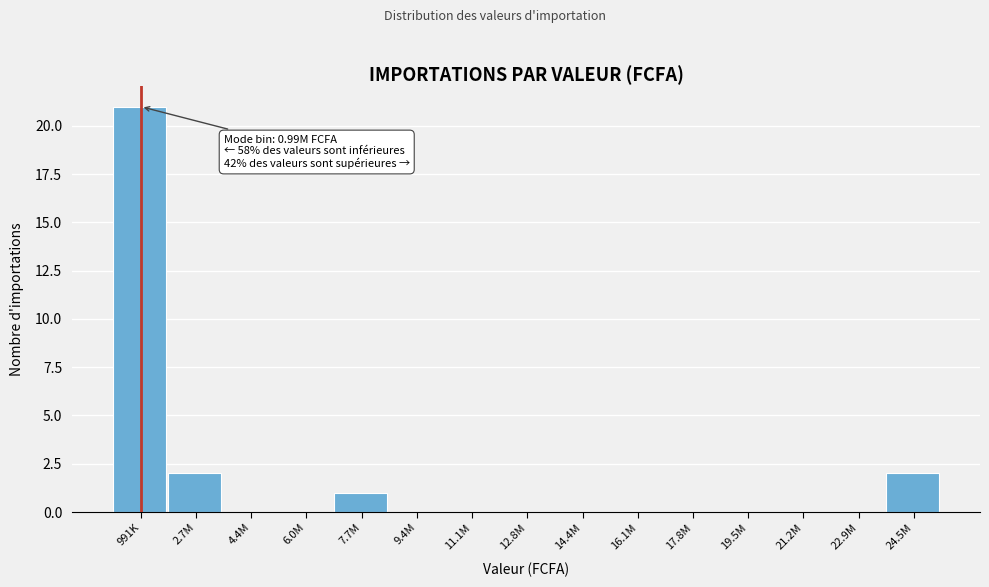

Reading right to left, what are all the values shown in this chart?

24.5M=2	22.9M=0	21.2M=0	19.5M=0	17.8M=0	16.1M=0	14.4M=0	12.8M=0	11.1M=0	9.4M=0	7.7M=1	6.0M=0	4.4M=0	2.7M=2	991K=21